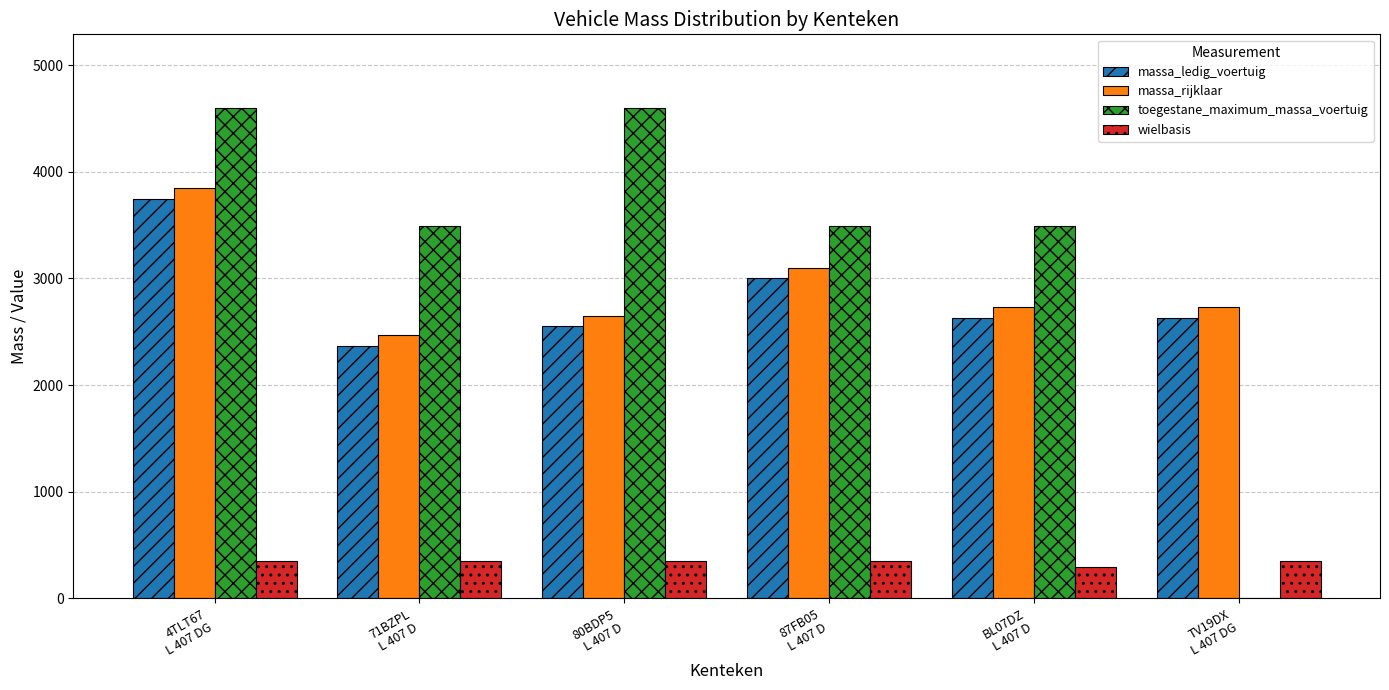

At which category is the sum across all series the highest?

4TLT67
L 407 DG